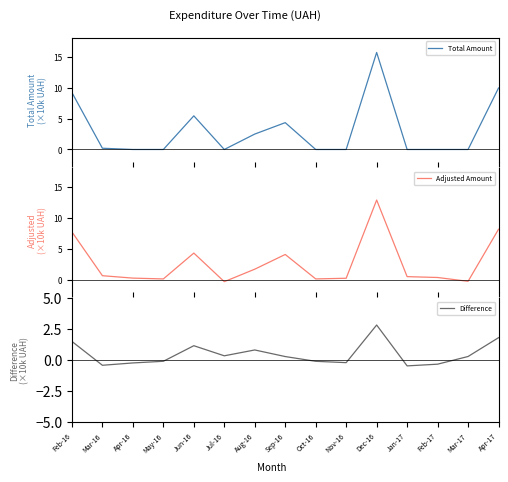

At which category does the chart reach its minimum across all series?

Jan-17